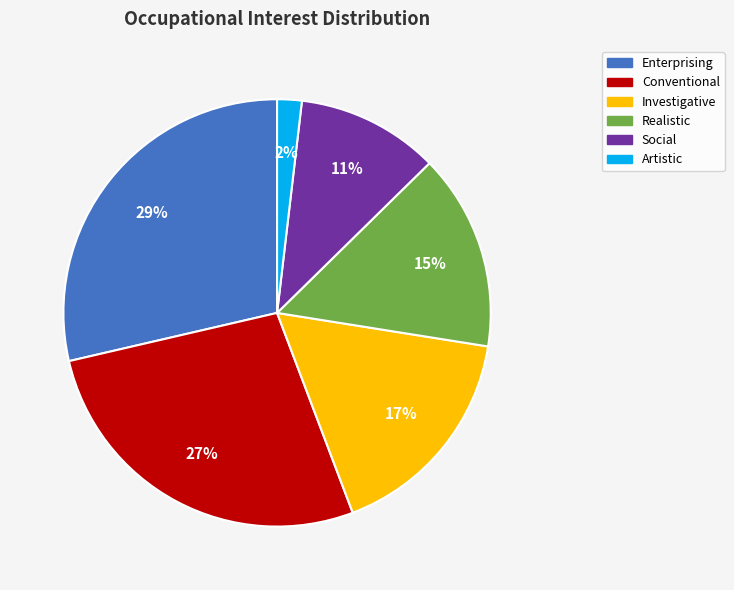

To the nearest percent, what is the combined percentage of Investigative and Realistic?

32%